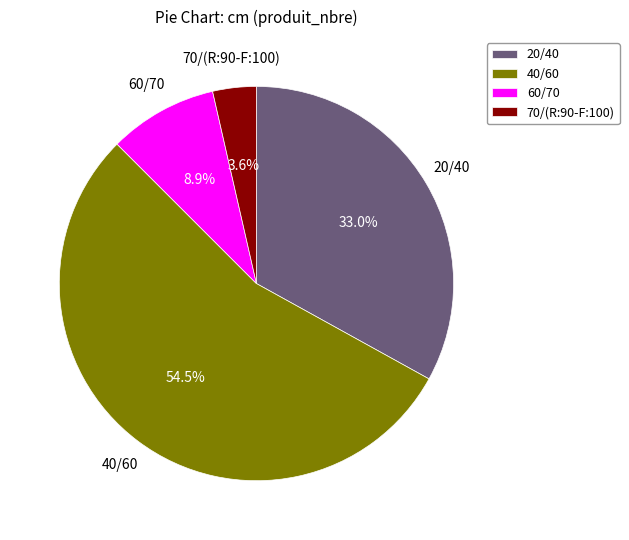

Which has a higher value, 40/60 or 20/40?

40/60